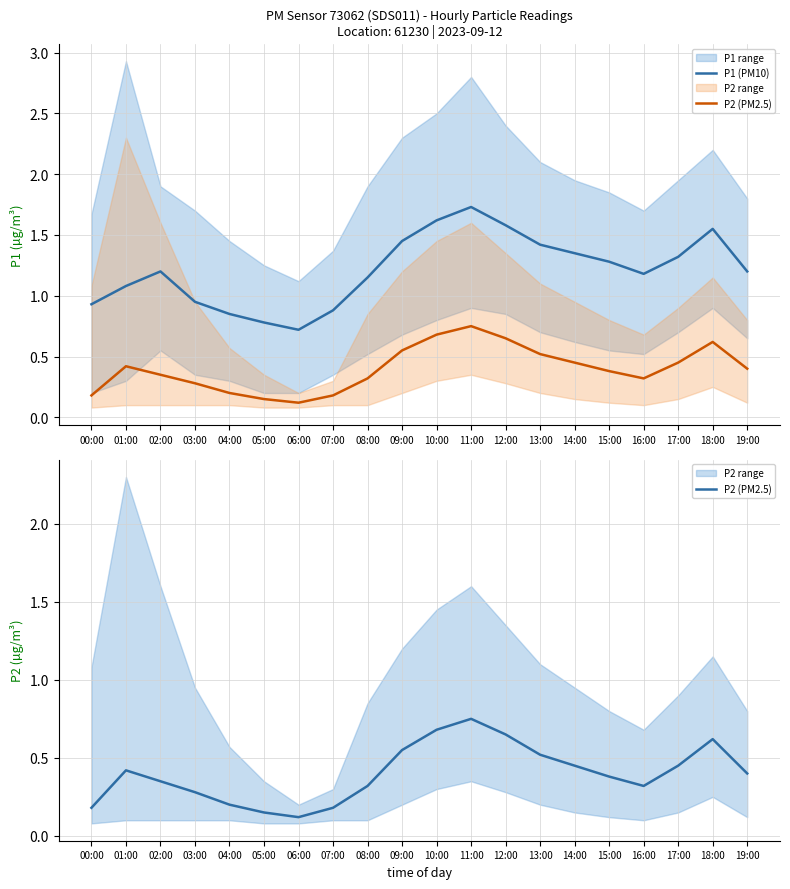

What is the average value of the P2 (PM2.5) series?

0.4